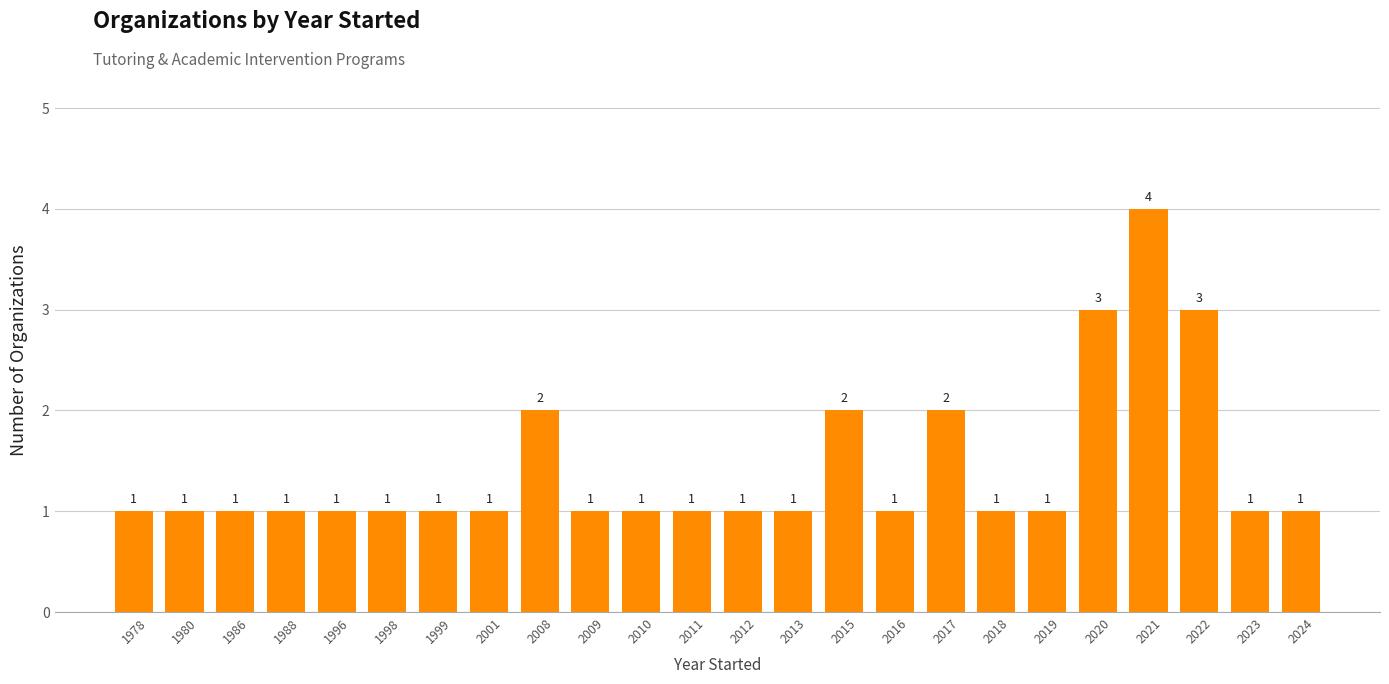

The chart shows a value of 2 at 2010. True or false?

False